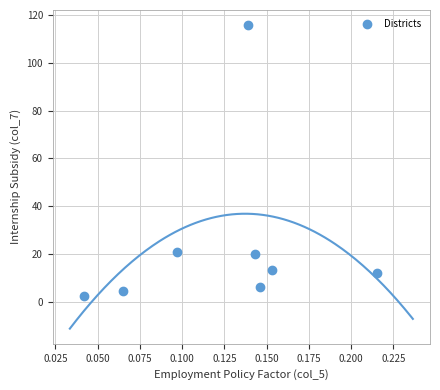

What is the average Y value?

24.5